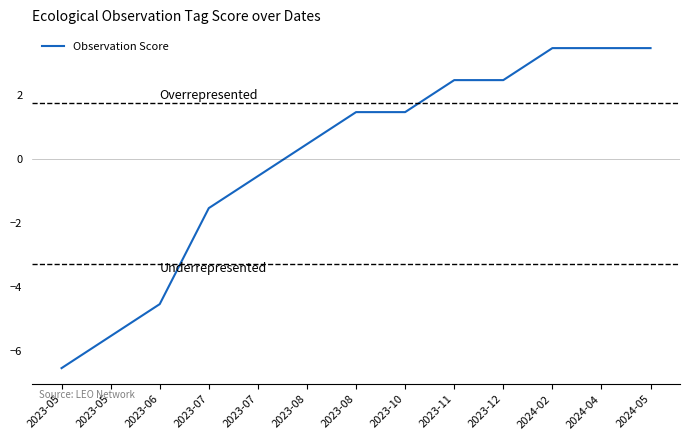

What is the difference between the values at 2024-04 and 2023-08?

2.0